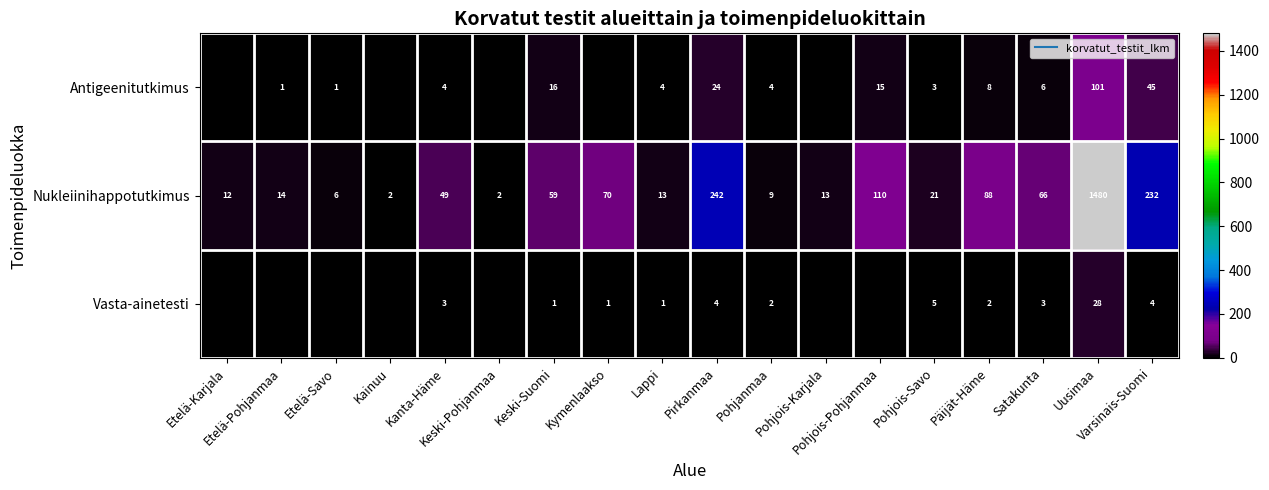

Where does the row_2 series first go above 1?

Kanta-Häme